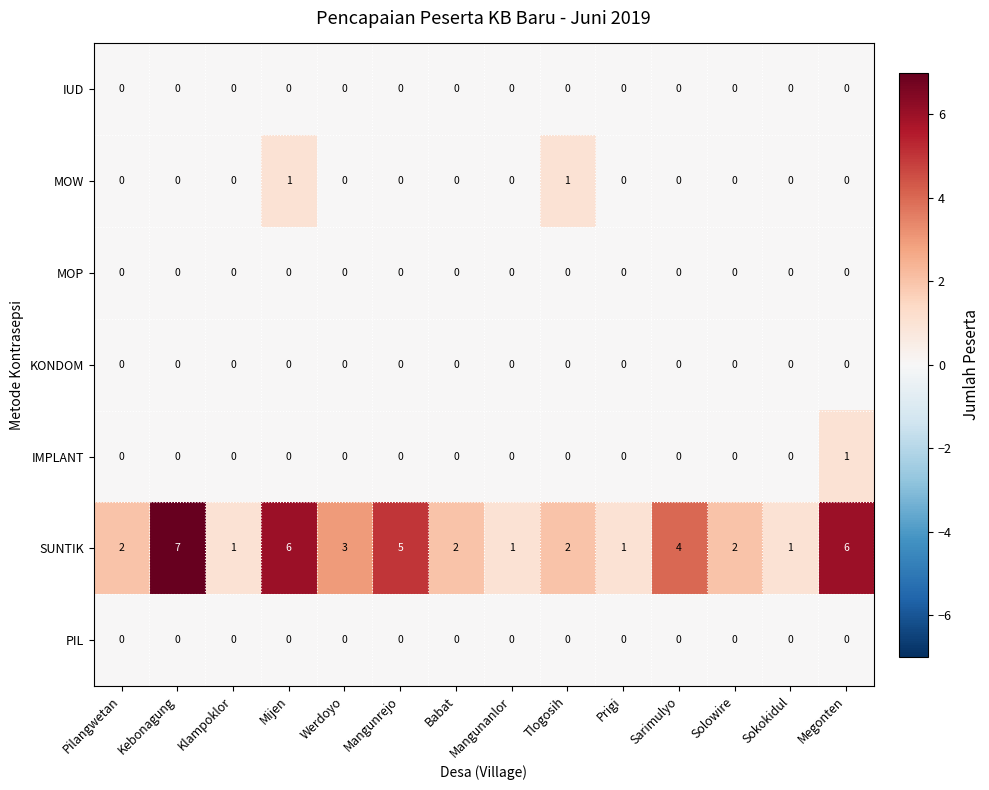

What is the total value across all series at Mangunrejo?

5